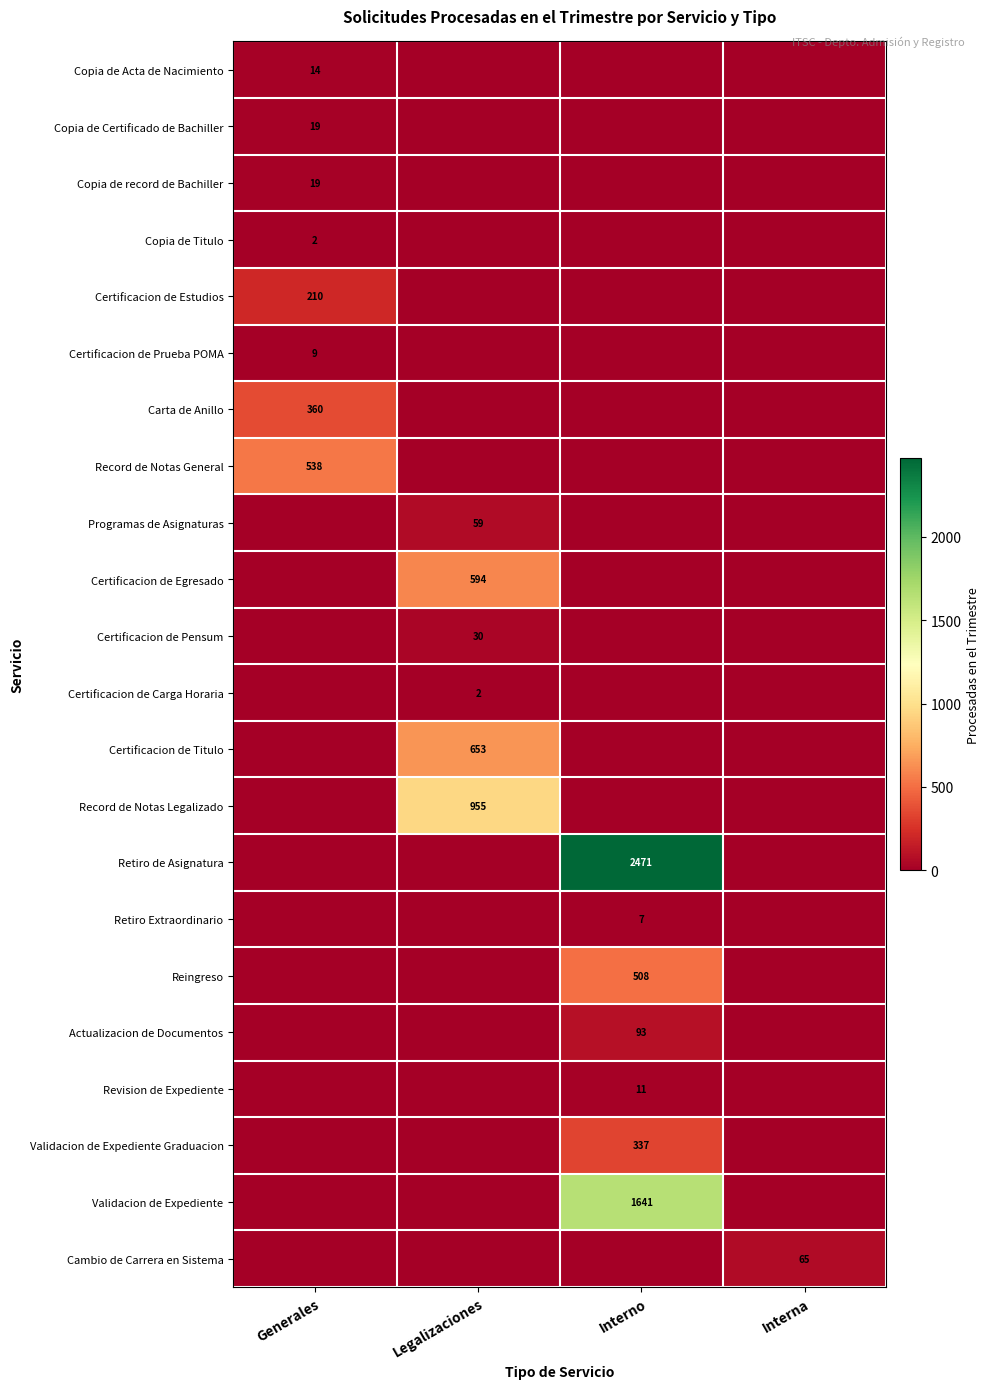

The value of Record de Notas General at Generales is 251. True or false?

False